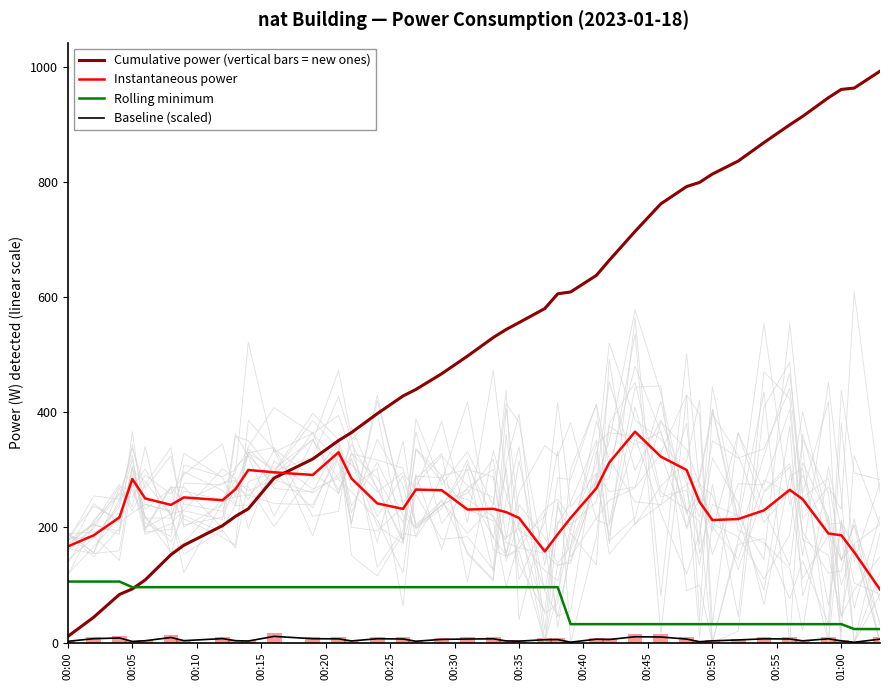

The Rolling minimum series shows 31.9 at 00:50. True or false?

True